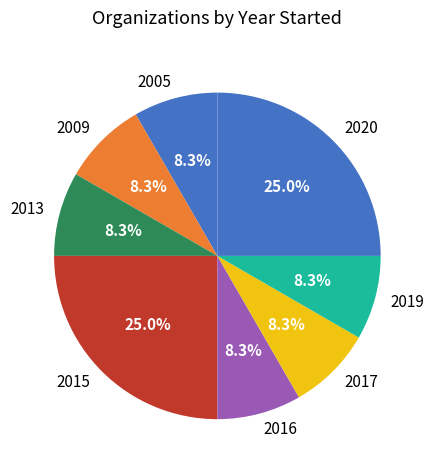

Is there any slice that represents more than half of the pie?

No